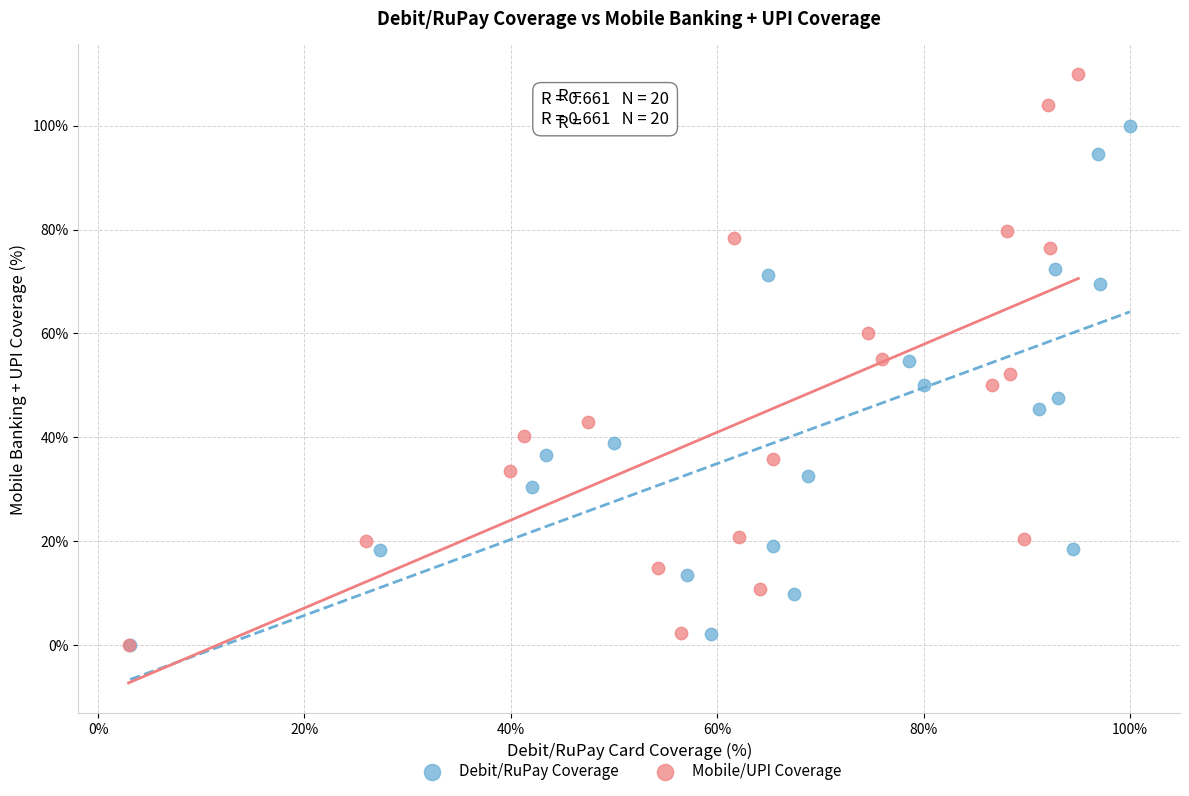

Which series contains the highest Y value?

Mobile/UPI Coverage